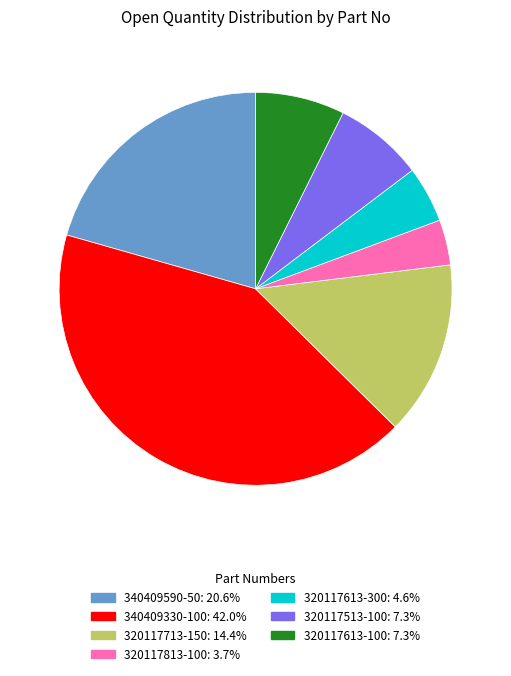

Does 320117613-100 account for over 50% of the chart?

No